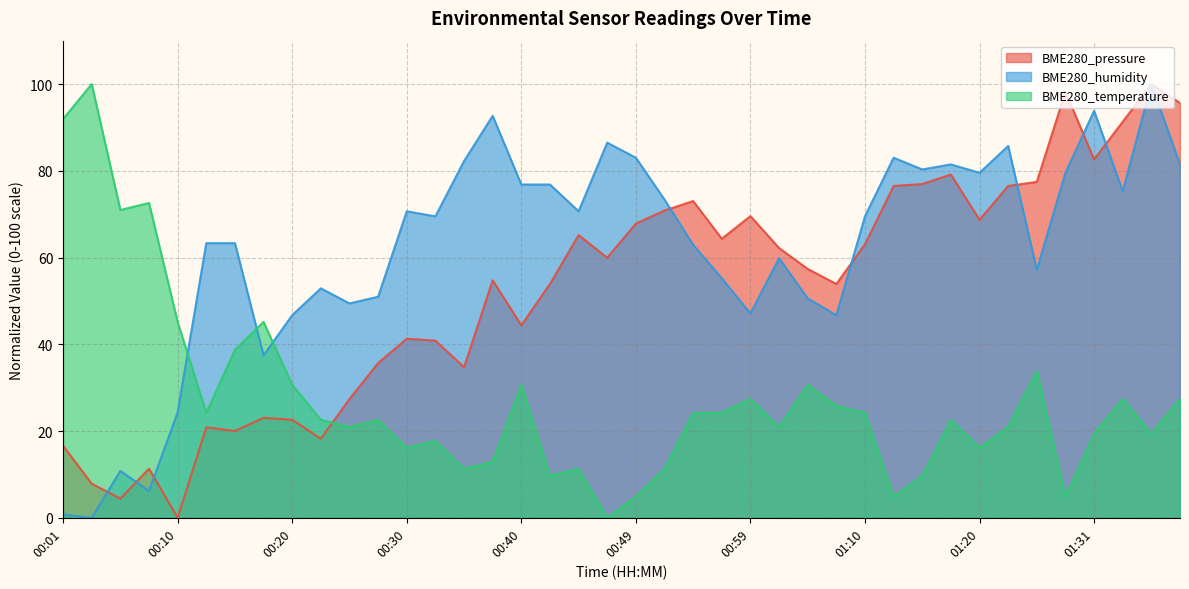

Rank the series at 01:13 from highest to lowest value.

BME280_humidity, BME280_pressure, BME280_temperature